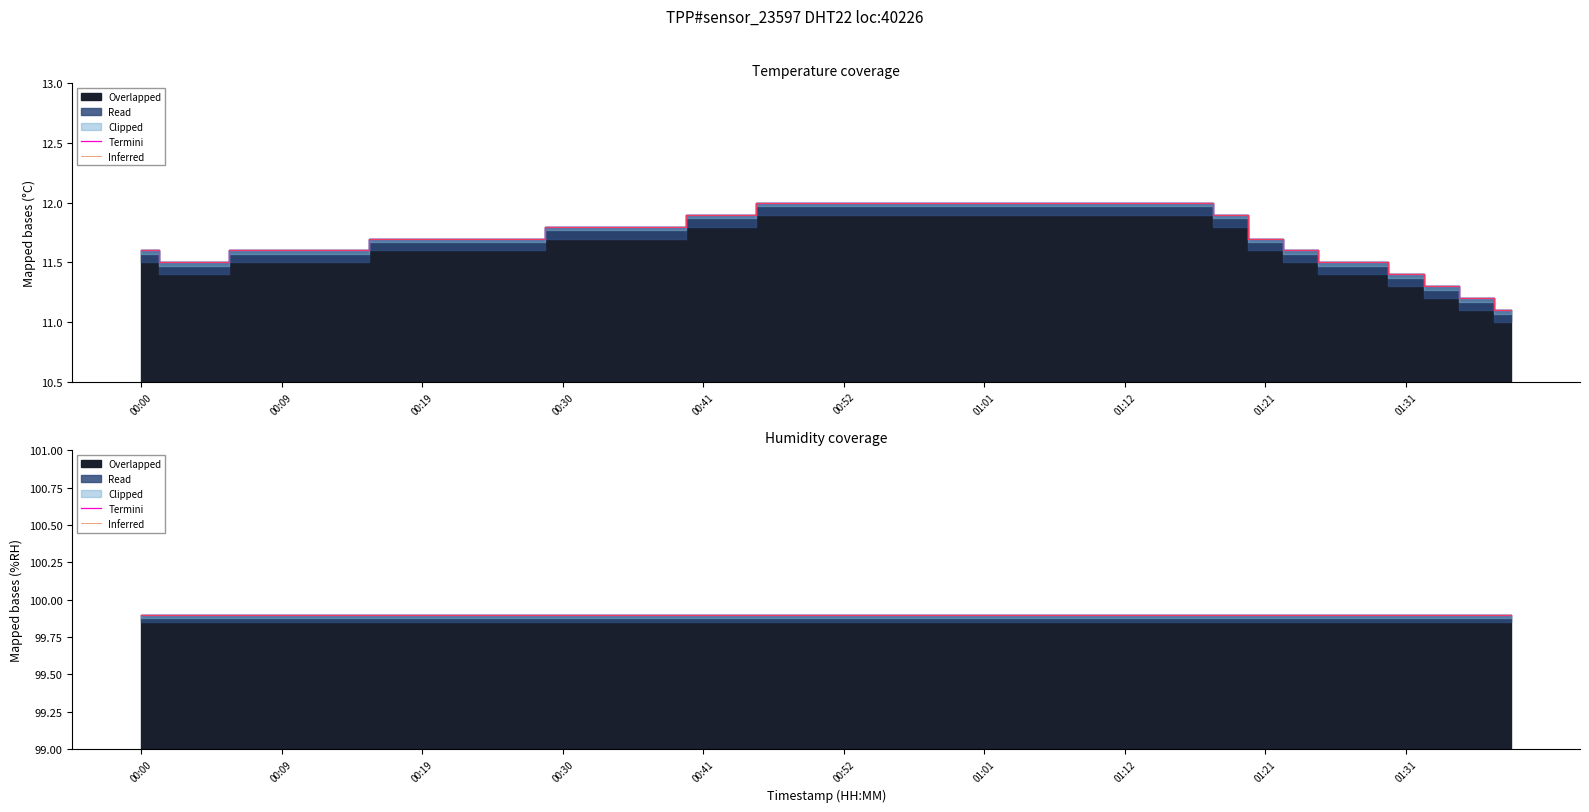

What is the difference between the maximum and second lowest values?

0.8